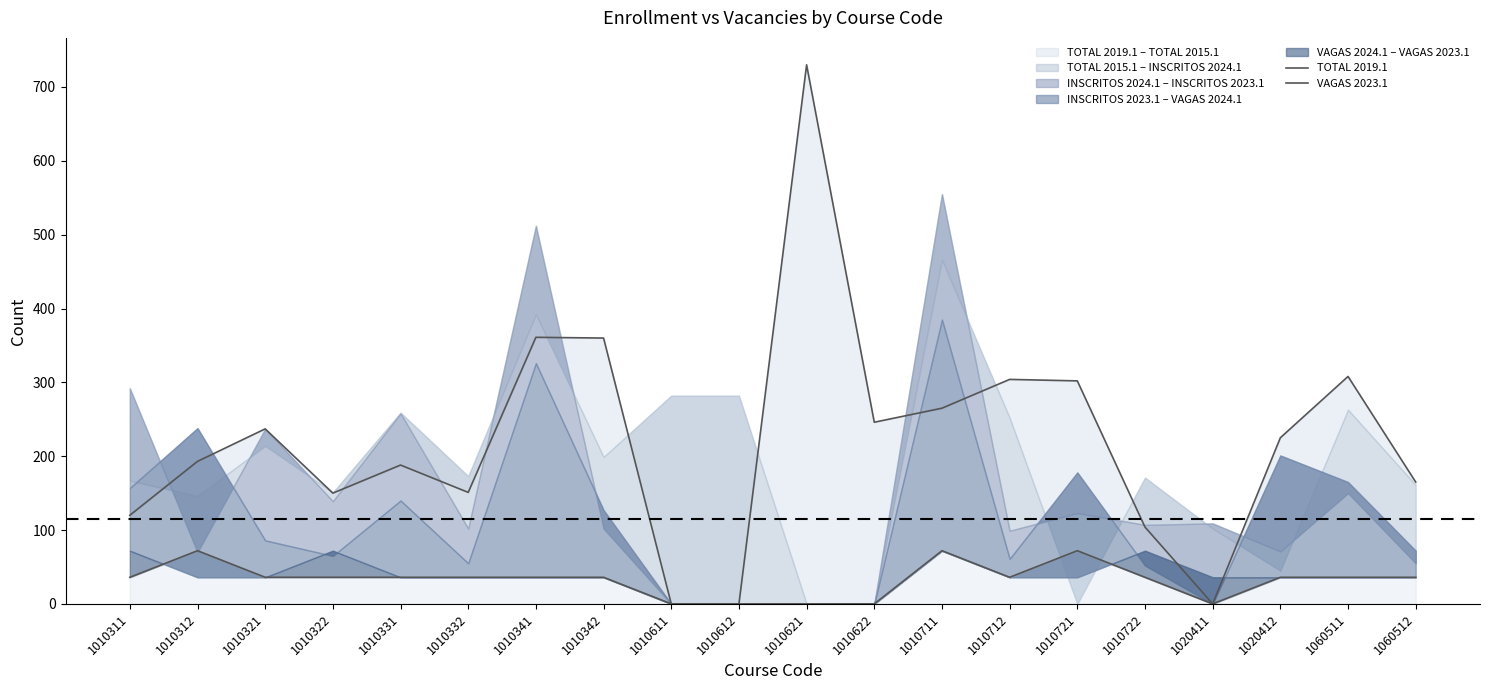

Where is TOTAL 2019.1 nearest to the value 365?

1010341